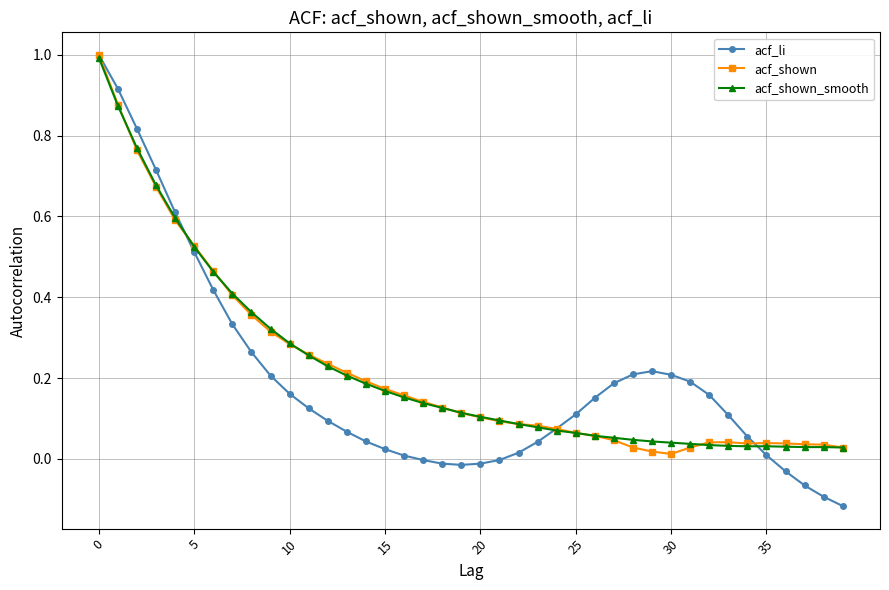

True or false: acf_shown has more than 0 points higher than both neighbors.

True